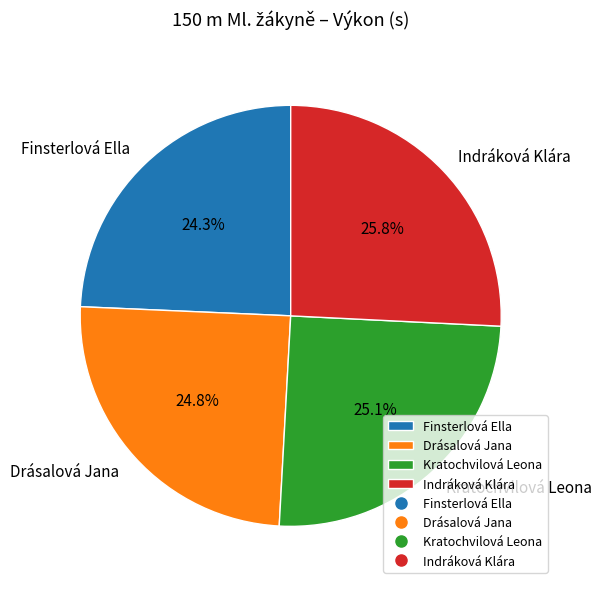

Is there any slice that represents more than half of the pie?

No